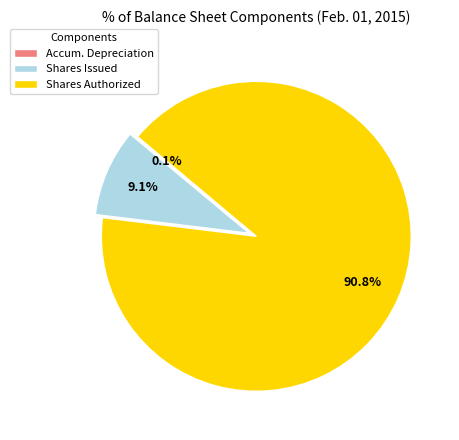

Which has a higher value, Shares Authorized or Shares Issued?

Shares Authorized